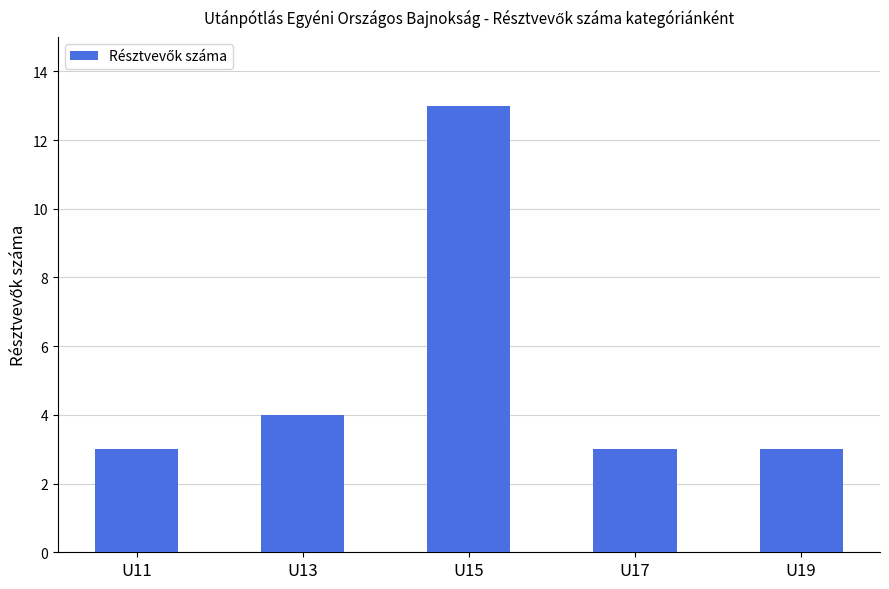

Reading left to right, extract all data points from this chart.

U11=3	U13=4	U15=13	U17=3	U19=3